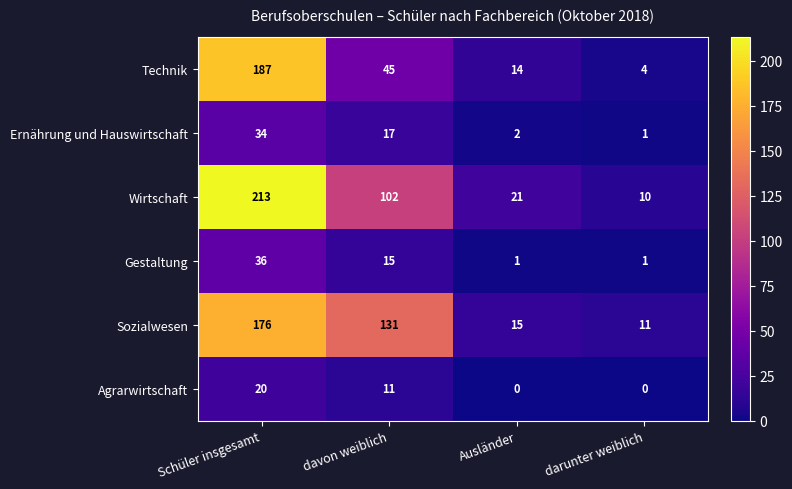

What is the sum of the Technik values at Schüler insgesamt and darunter weiblich?

191